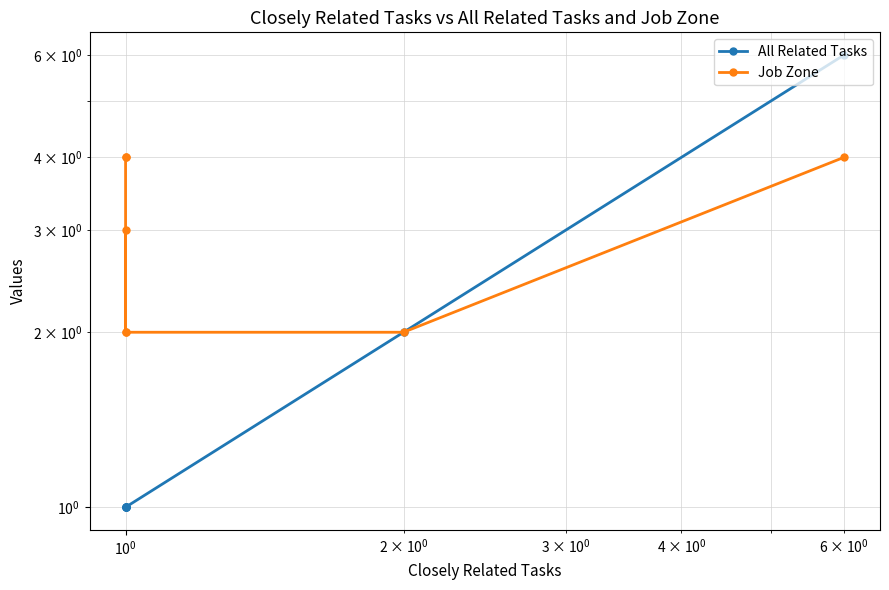

True or false: Job Zone and All Related Tasks cross at least once.

False